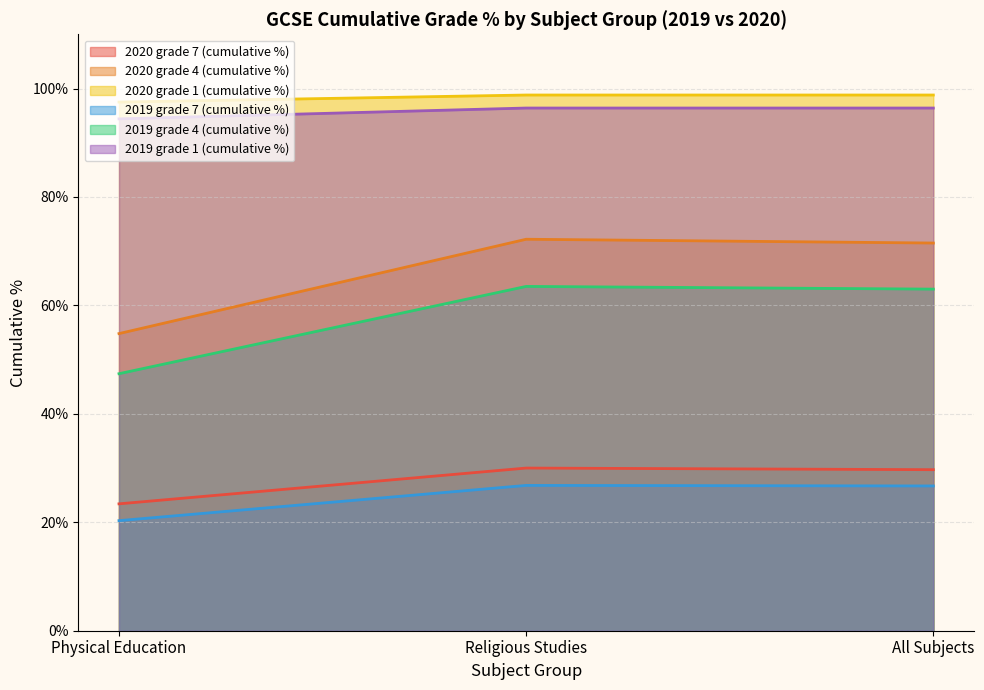

Which series changed the most between Religious Studies and All Subjects?

2020 grade 4 (cumulative %)